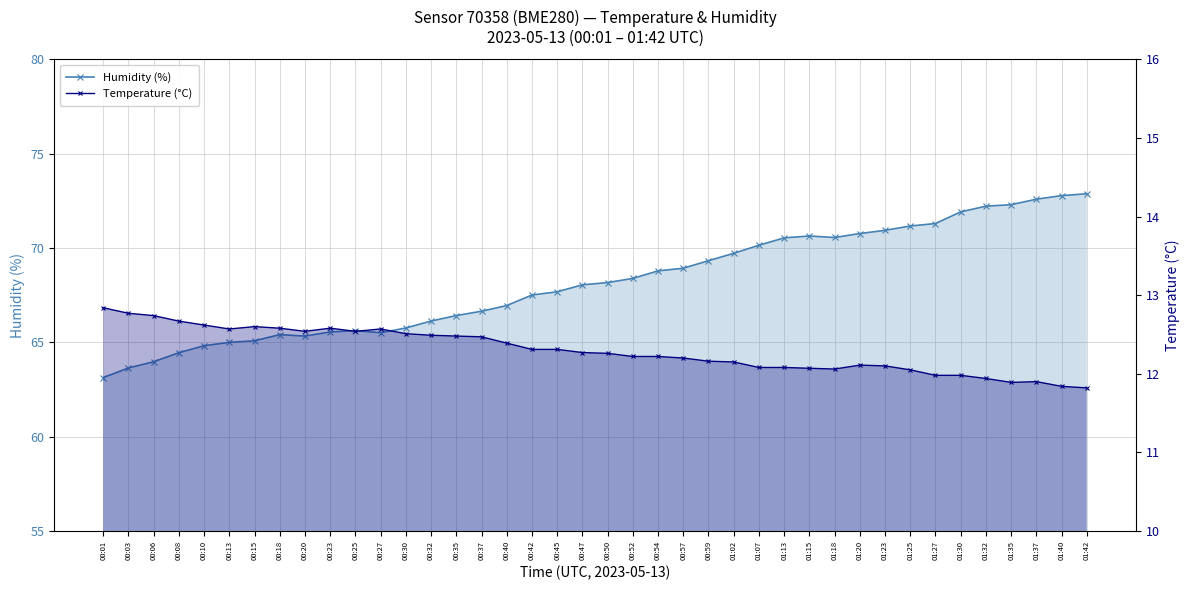

What is the smallest value displayed?

11.8